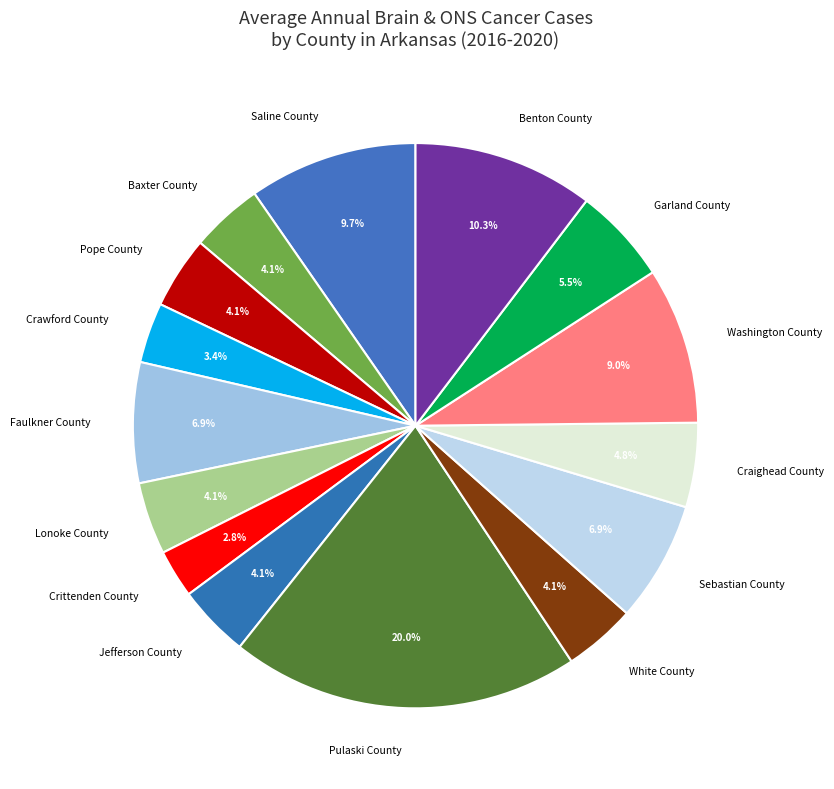

Count the number of slices in the pie.

15